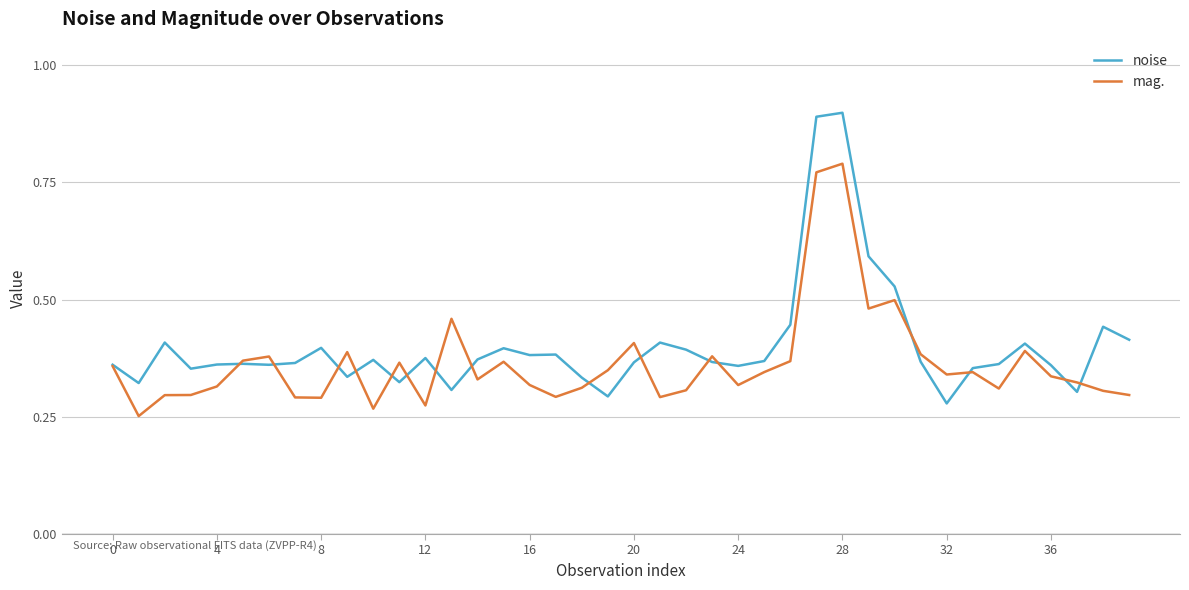

In noise, how many points are lower than both neighbors (excluding endpoints)?

11